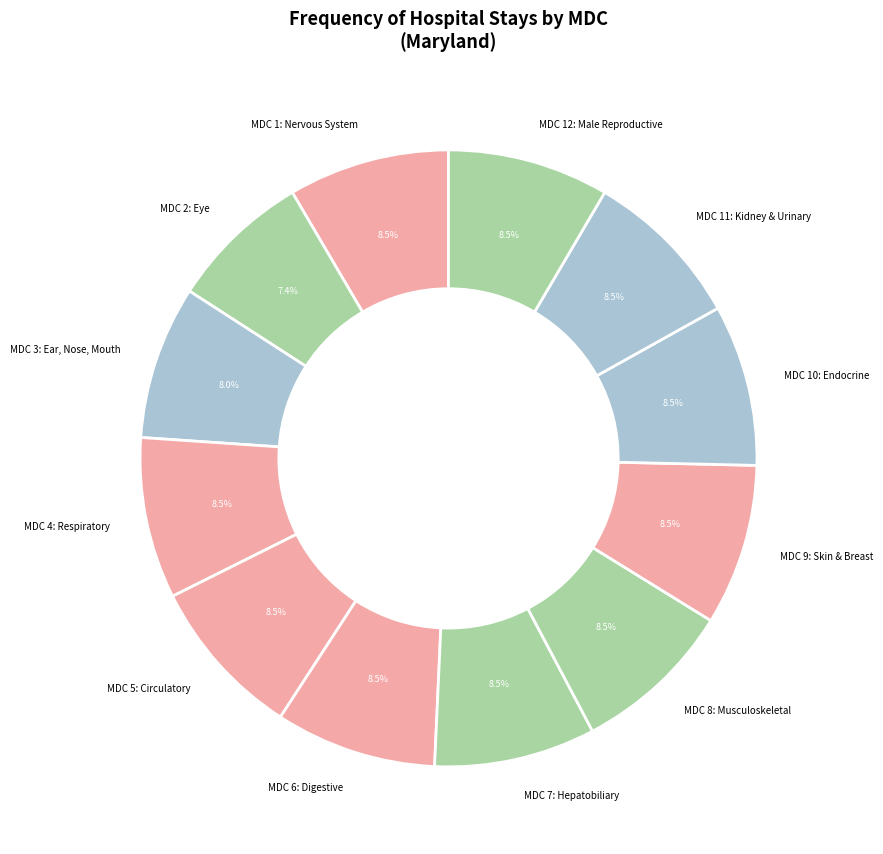

What portion of the pie excludes MDC 7: Hepatobiliary?

91.5%